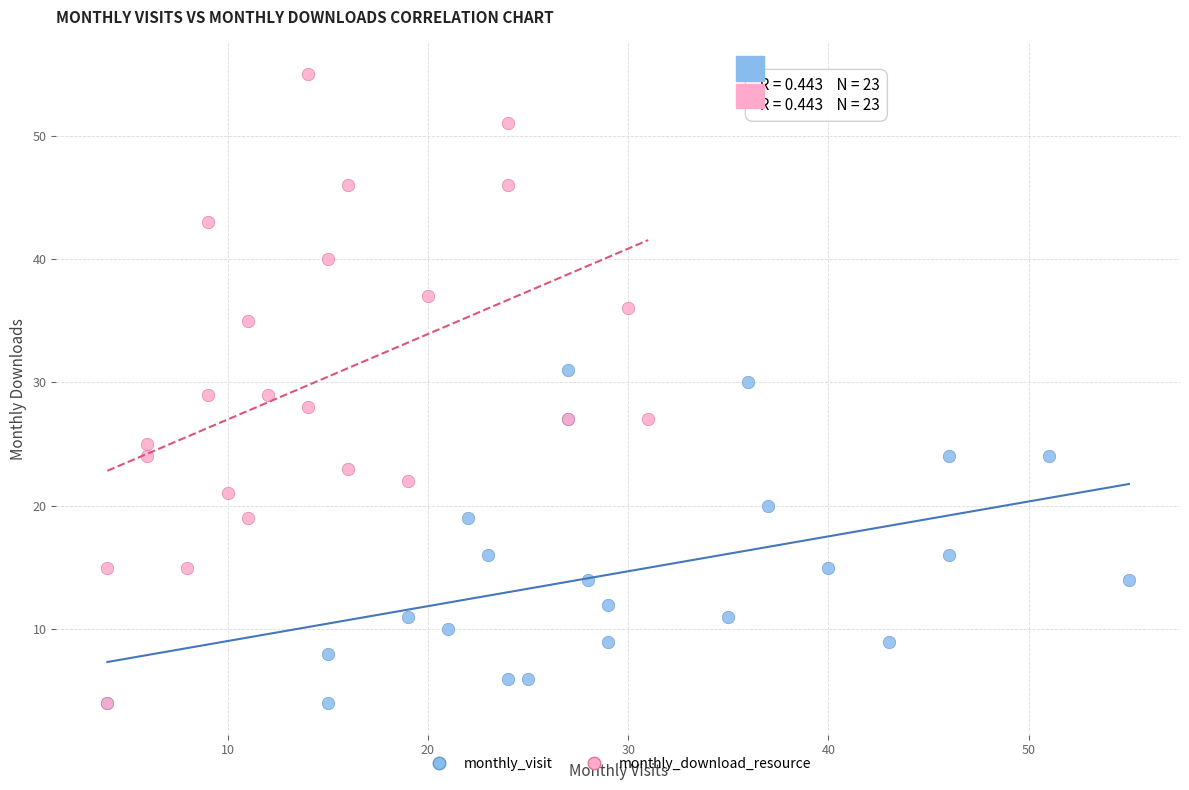

Which series has the widest spread of Y values?

monthly_download_resource